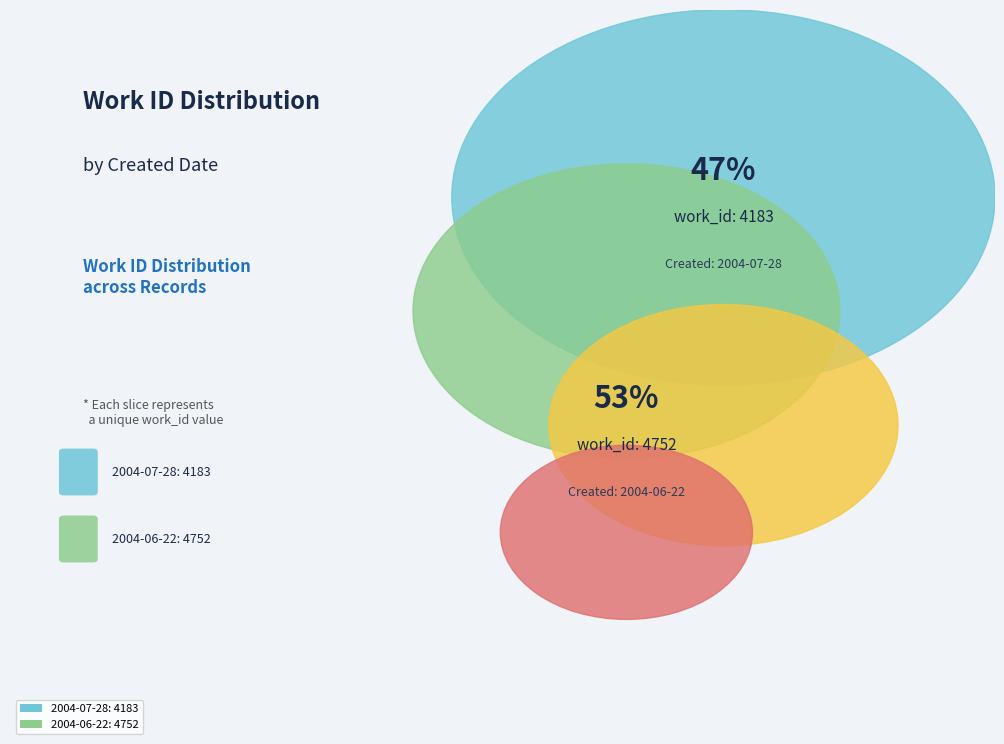

How many slices are in this pie chart?

2